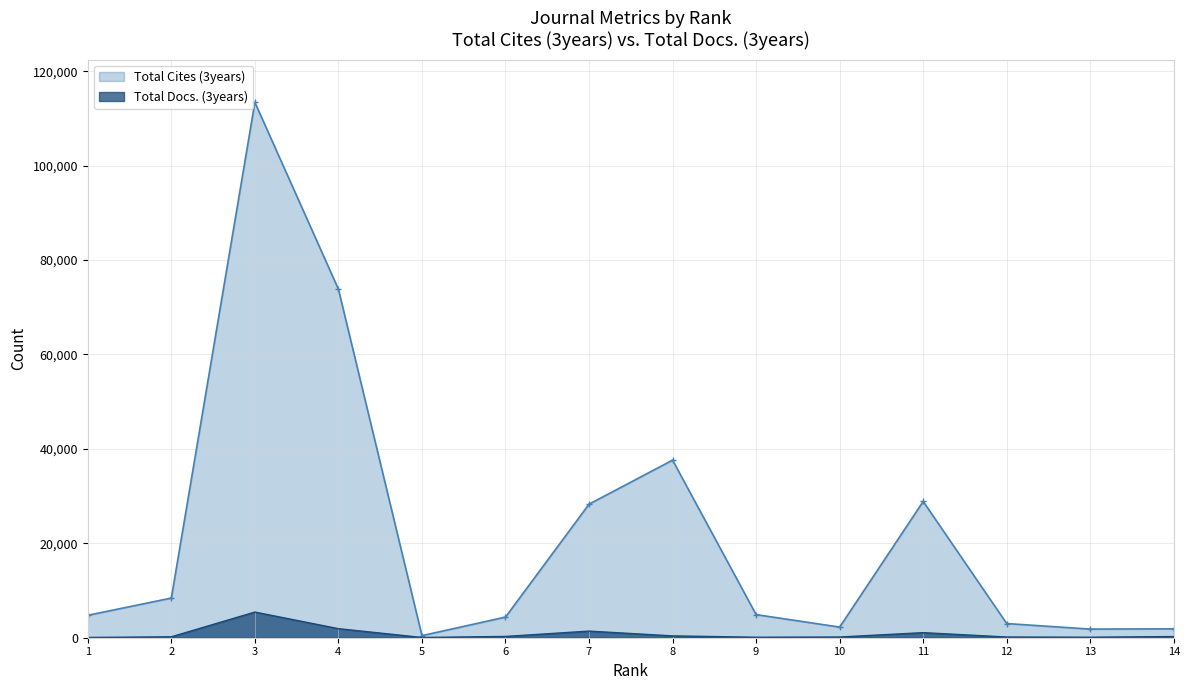

Reading left to right, list all the values displayed in this chart.

Total Cites (3years): 1=4749	2=8402	3=113400	4=73831	5=441	6=4370	7=28287	8=37616	9=4896	10=2252	11=28869	12=3000	13=1828	14=1882
Total Docs. (3years): 1=57	2=195	3=5437	4=1918	5=53	6=271	7=1402	8=386	9=106	10=148	11=1074	12=149	13=110	14=246